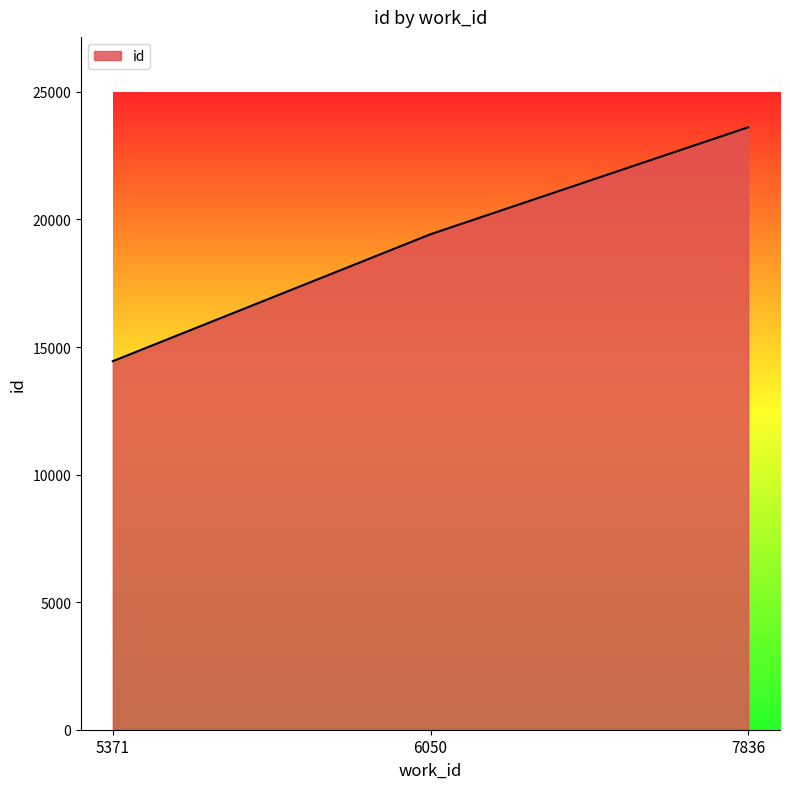

Does the chart display data point markers on the line(s)?

No